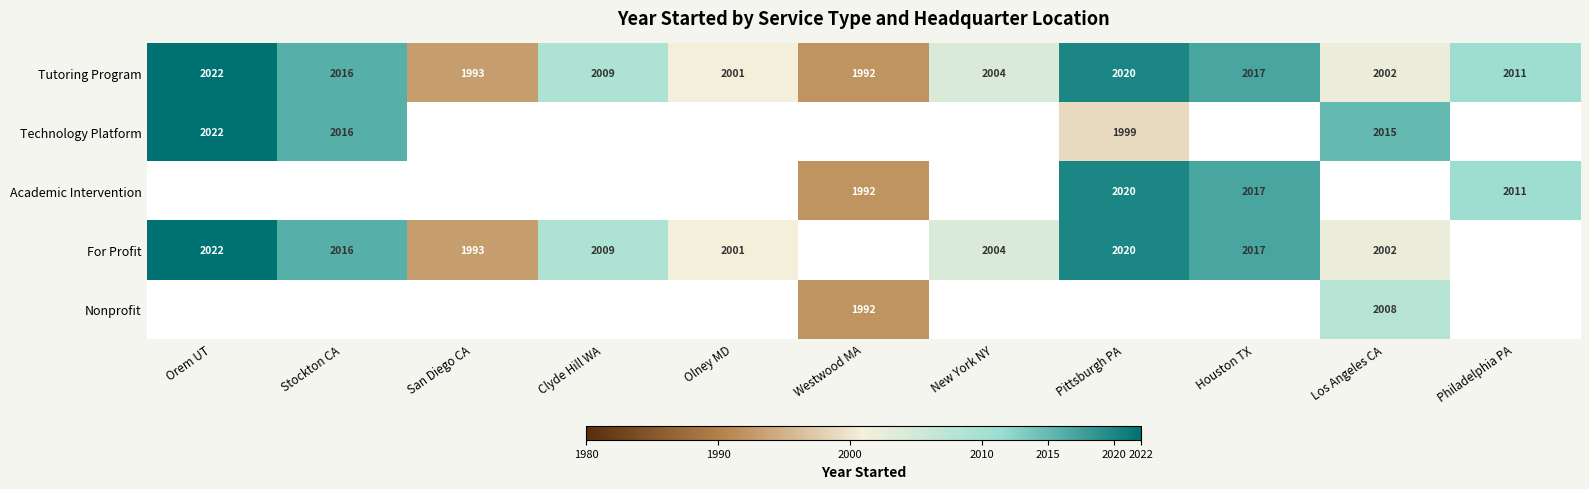

Is the value of Academic Intervention at Philadelphia PA greater than the value of For Profit at Houston TX?

No